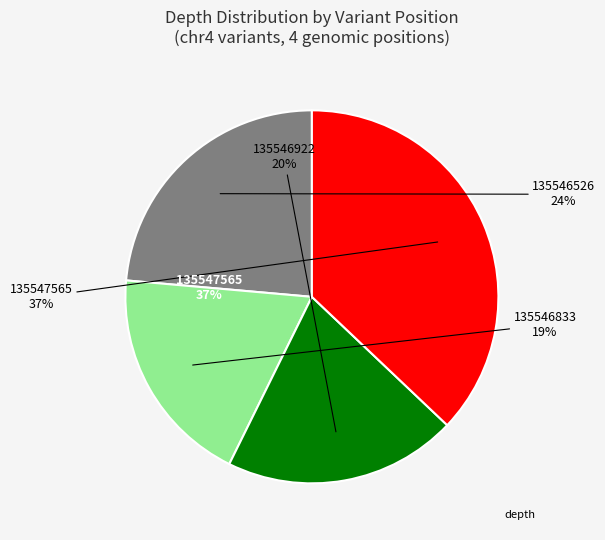

Which category has the smallest portion of the pie?

135546833